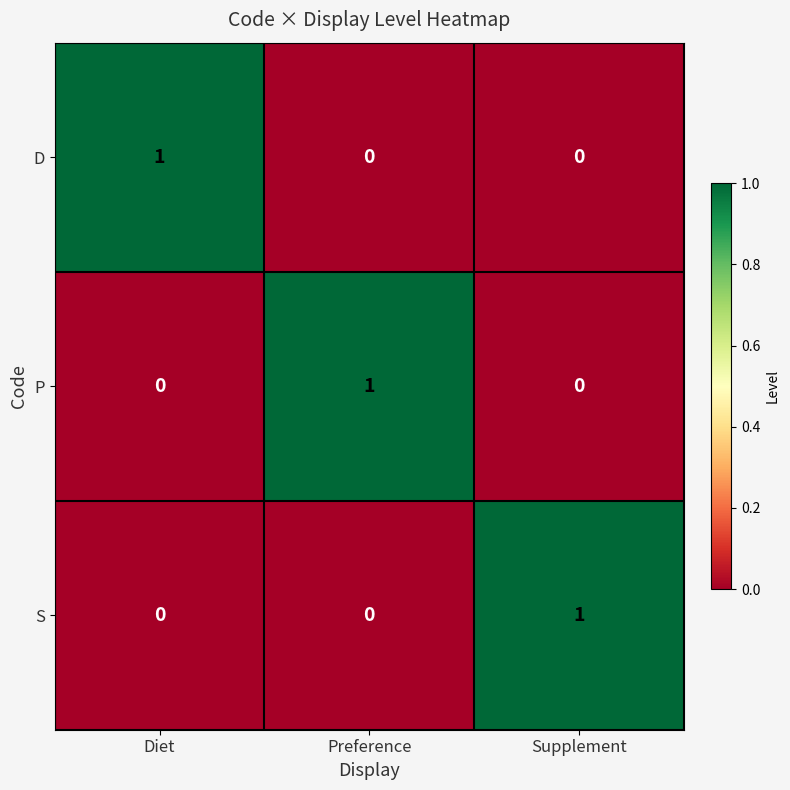

Which category has the highest value in the P series?

Preference